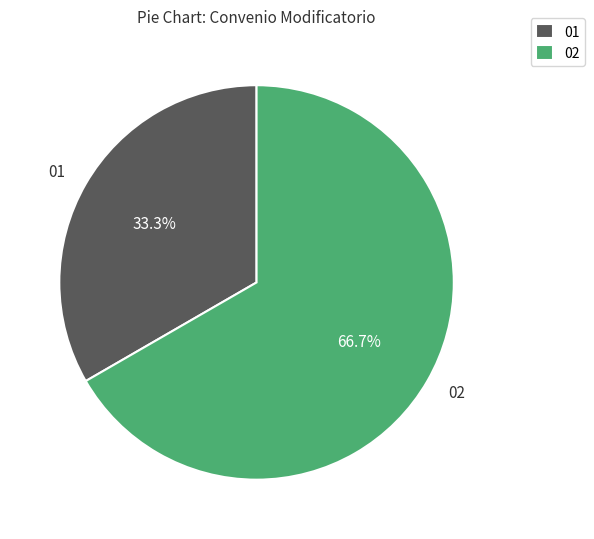

How many segments does this pie chart have?

2